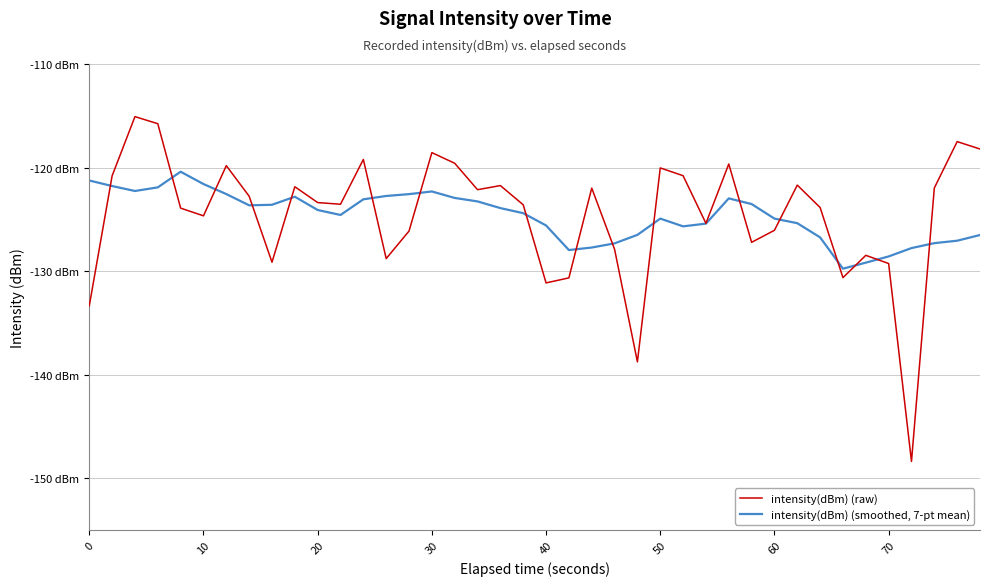

What are all the series names shown in the legend?

intensity(dBm) (raw), intensity(dBm) (smoothed, 7-pt mean)